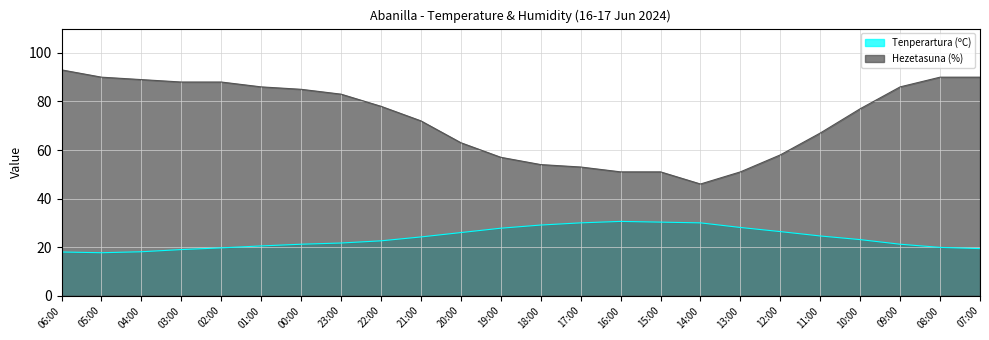

What is the spread (max minus min) of values at 17:00?

23.0